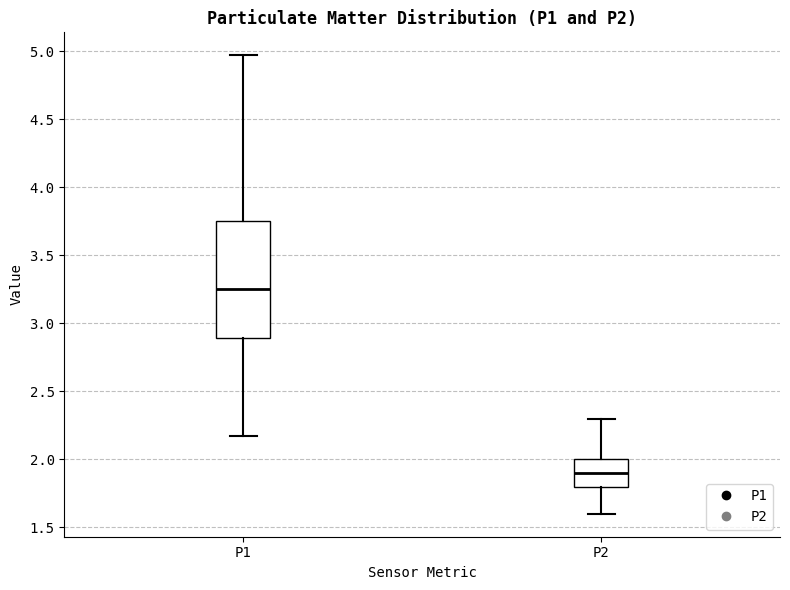

Where does the lower whisker of the box for P2 end on the y-axis? The values are not printed on the chart, so give them approximately, as read against the axis.

1.60